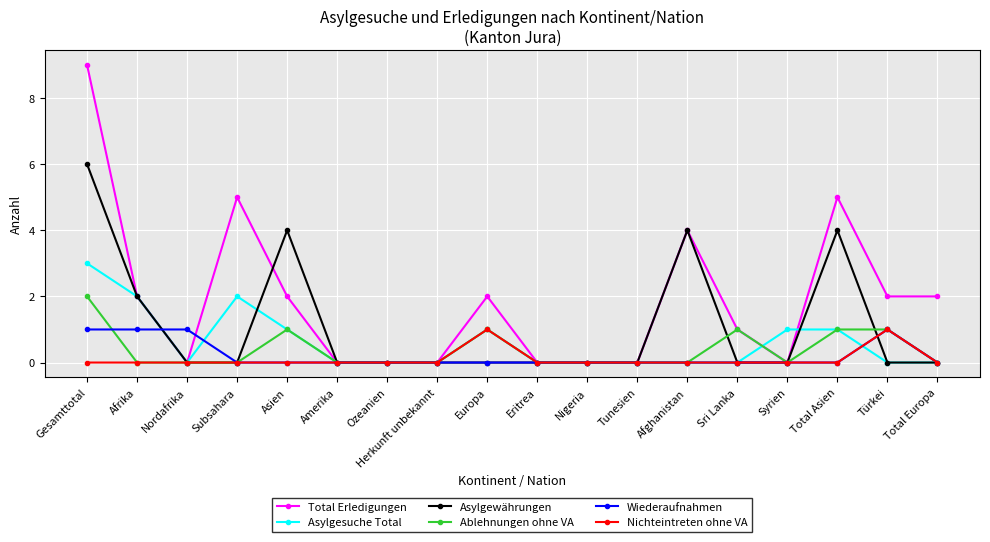

Between Eritrea and Syrien, which series saw the biggest shift?

Asylgesuche Total